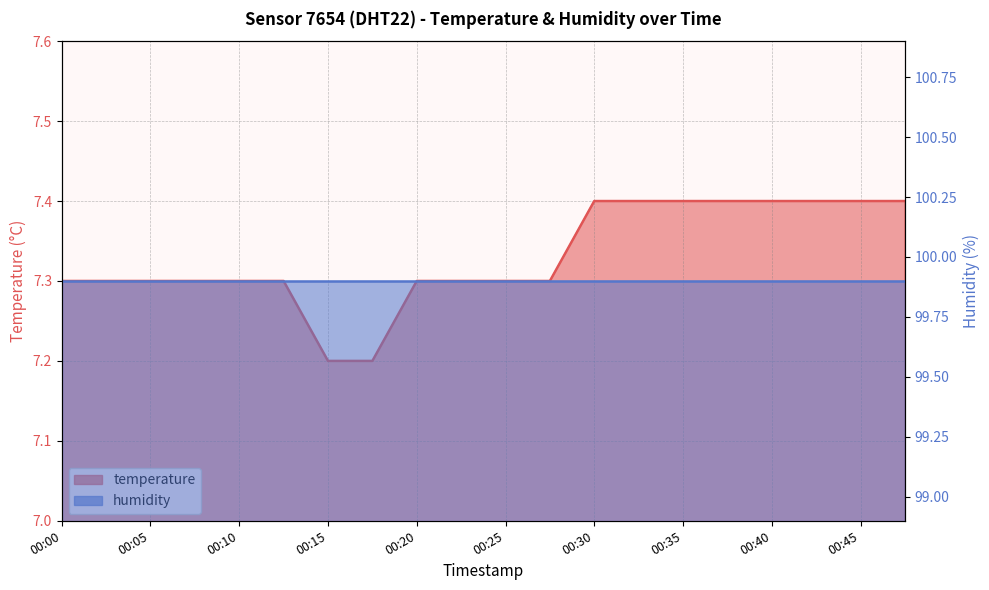

Rank the categories by value from highest to lowest.

00:30, 00:32, 00:35, 00:37, 00:40, 00:42, 00:45, 00:47, 00:00, 00:03, 00:05, 00:08, 00:10, 00:13, 00:20, 00:22, 00:25, 00:27, 00:15, 00:18